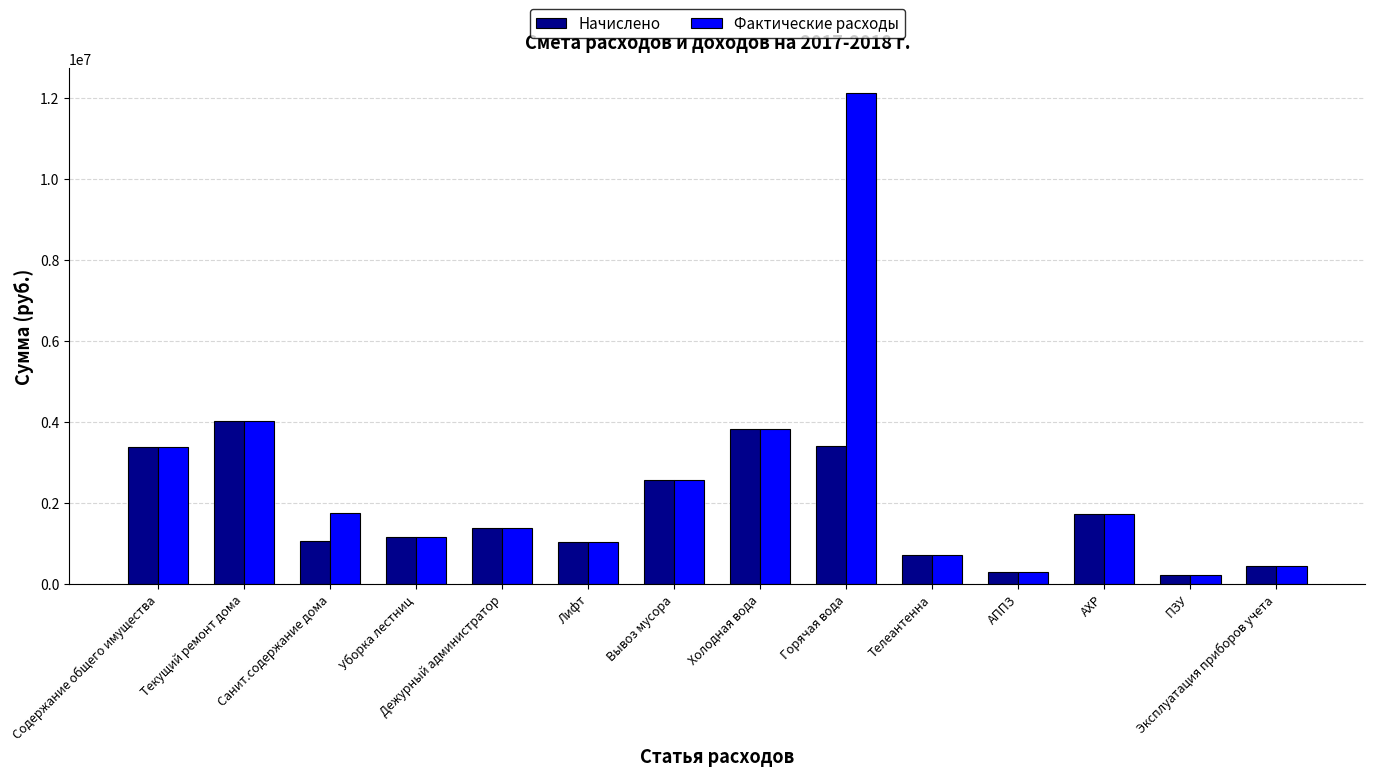

Are the bars grouped side by side (vs. stacked)?

Yes